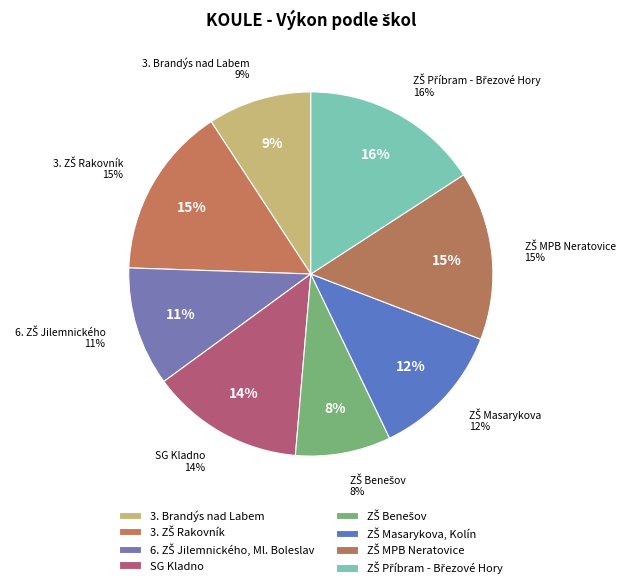

Is 3. ZŠ Rakovník the majority of the pie?

No